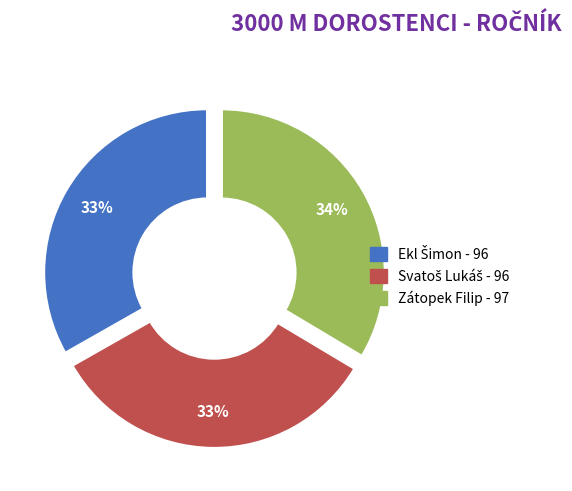

To the nearest percent, what percentage of the pie is Zátopek Filip?

34%